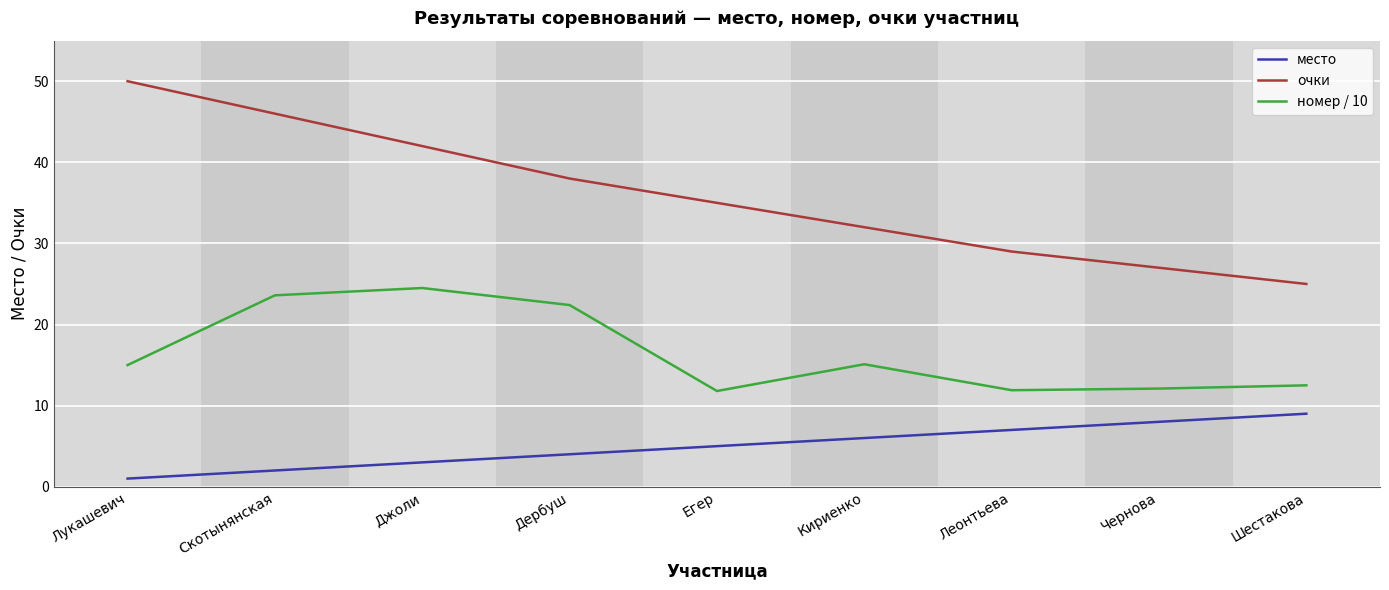

True or false: номер / 10 and очки cross at least once.

False